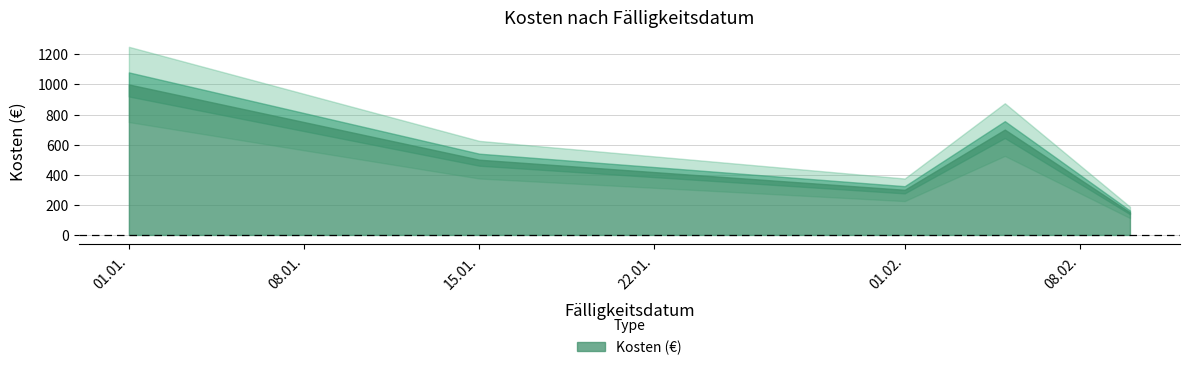

What position from the right is 01.02.2025?

3